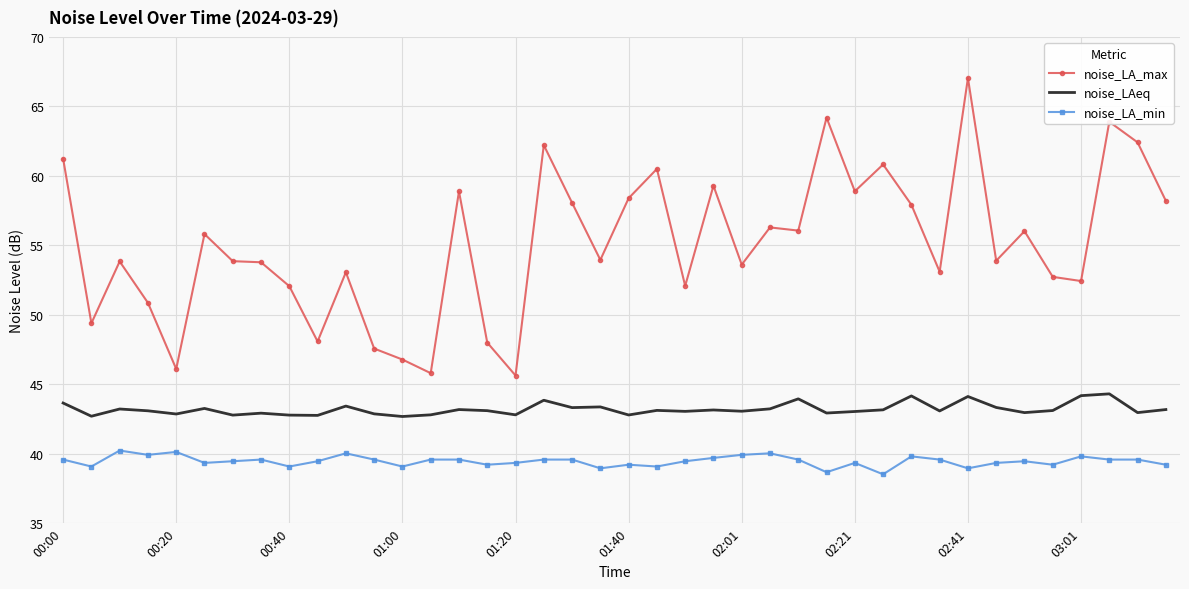

Which series has the largest total across all categories?

noise_LA_max